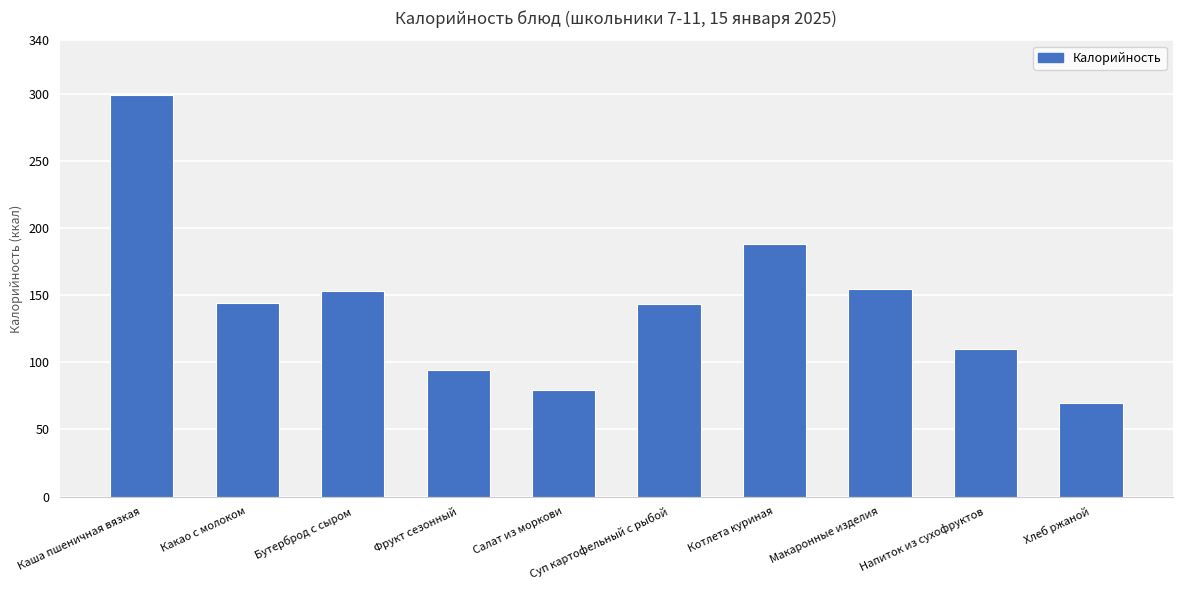

What is the sum of all values?

1435.4